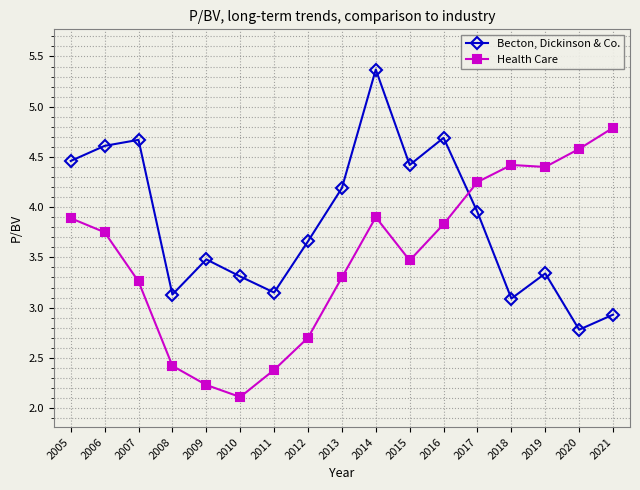

Where is the first local minimum for Health Care?

2010